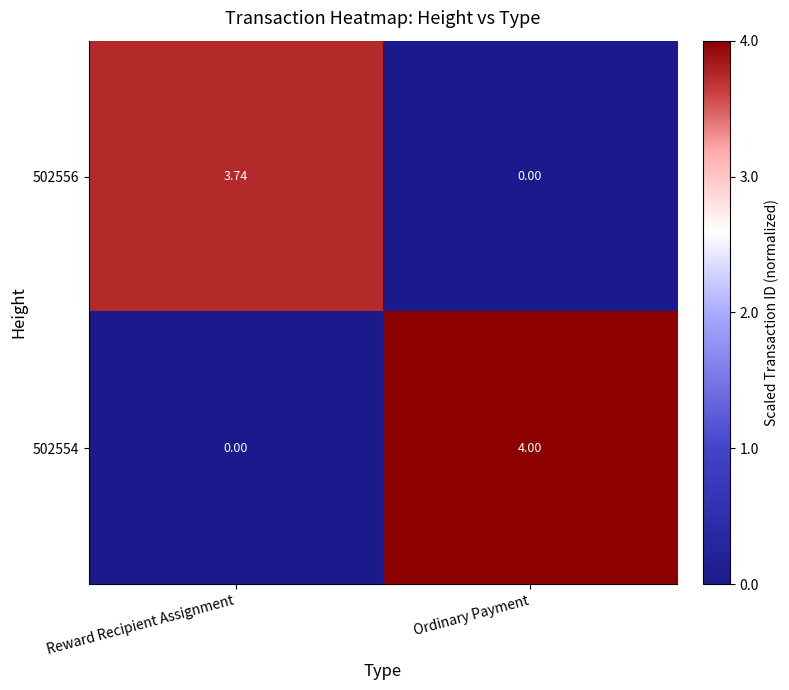

How many series are shown in this chart?

2